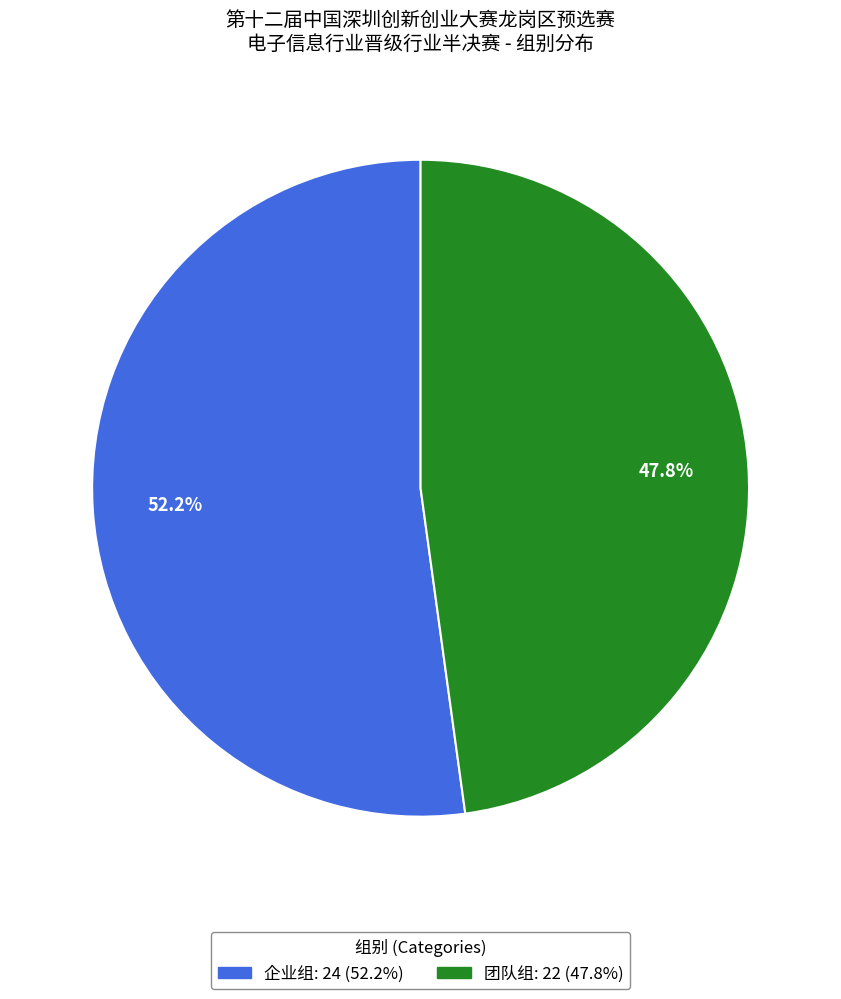

Does any single category account for the majority?

Yes